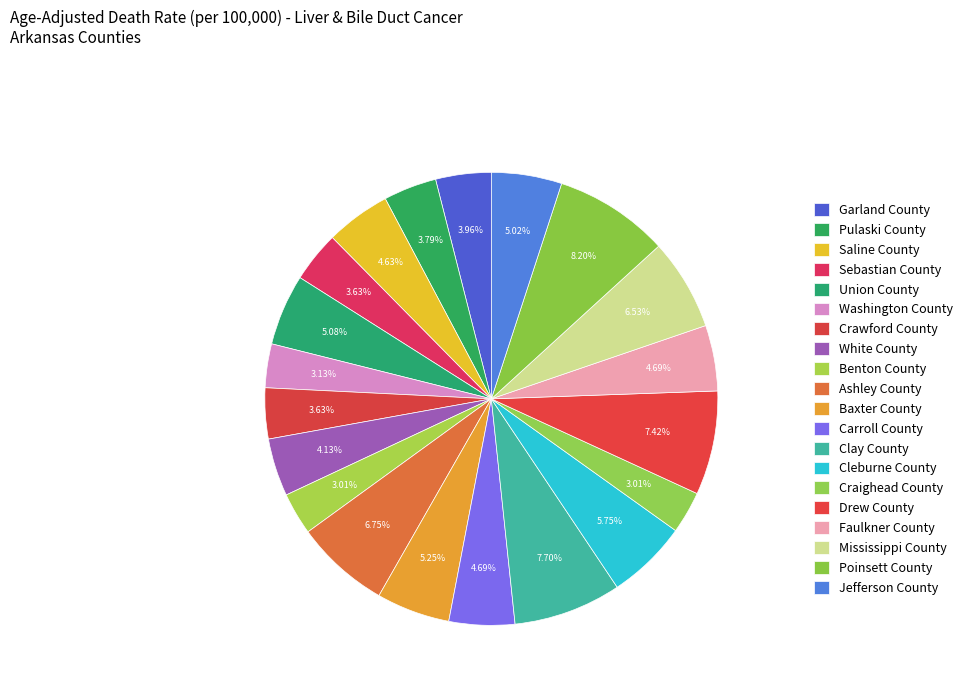

Is there a majority slice in this chart?

No